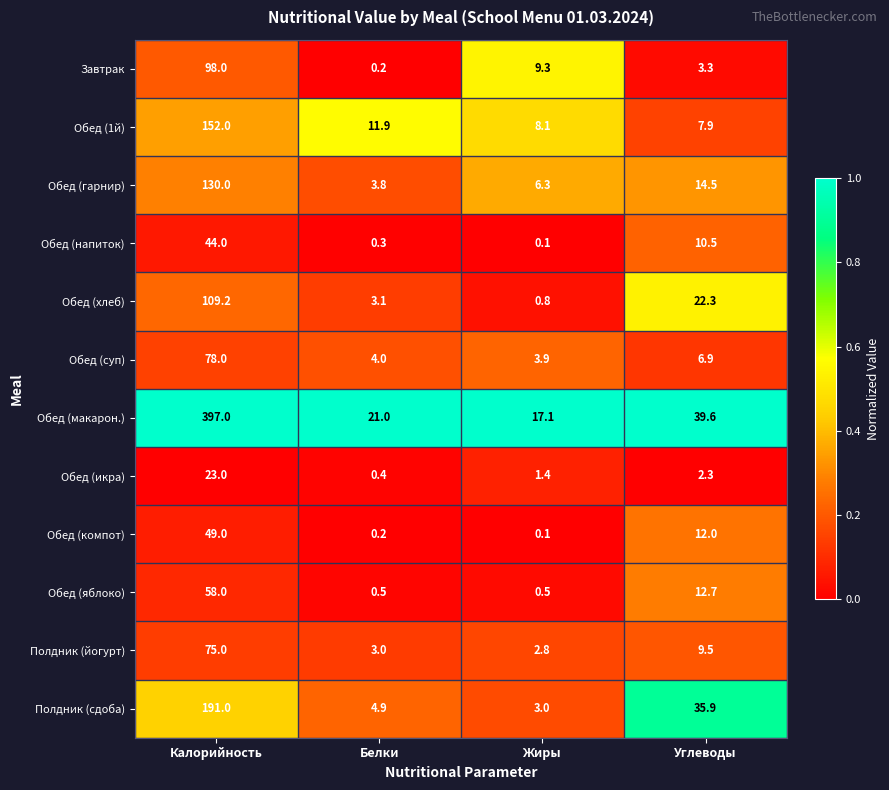

What is the spread (max minus min) of values at Белки?

20.8